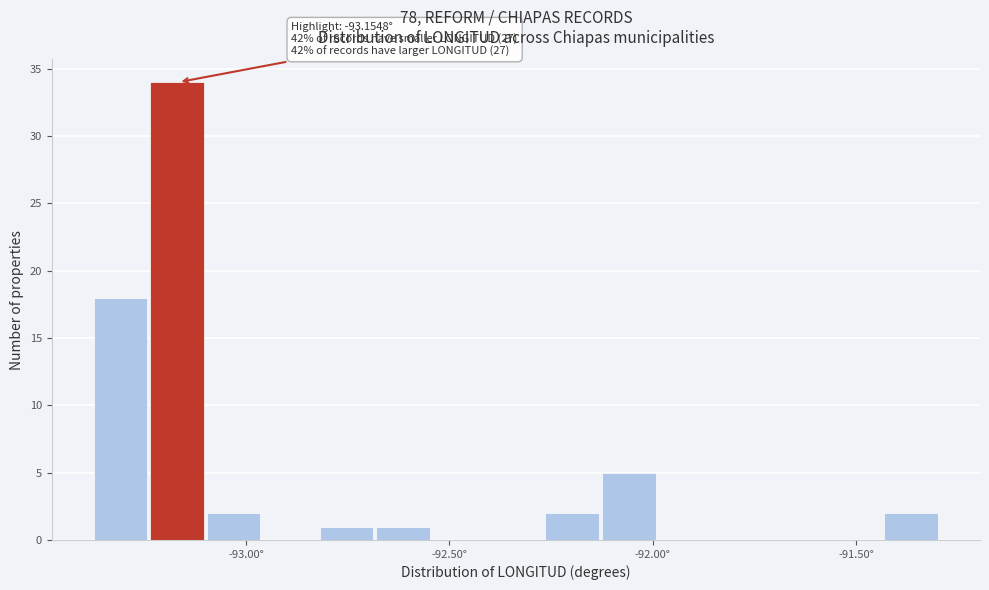

Read against the x-axis, roughly where is the centre of the tallest bar?

-93.15